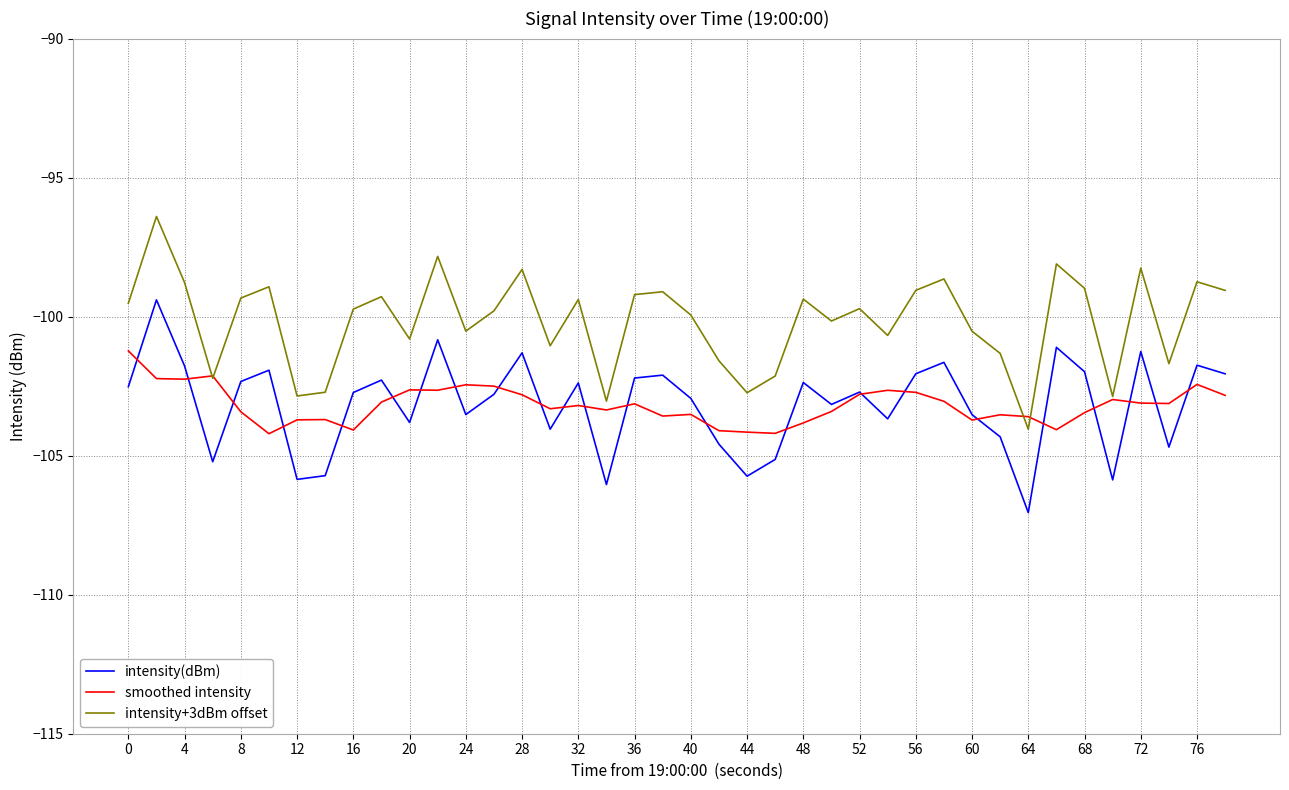

Which series has the largest total across all categories?

intensity+3dBm offset